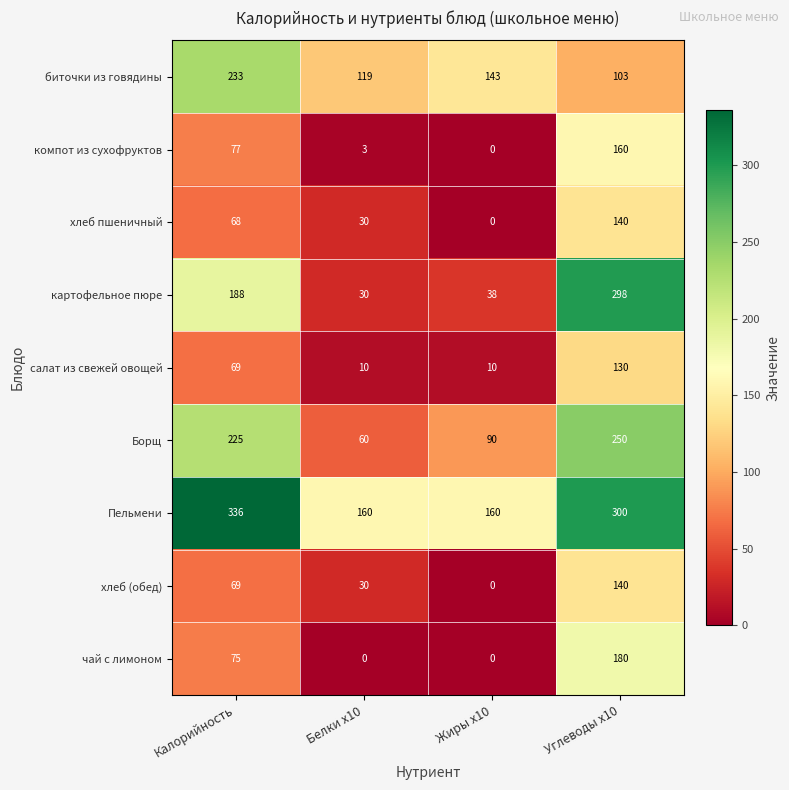

True or false: картофельное пюре has a value of 183 at Углеводы x10.

False